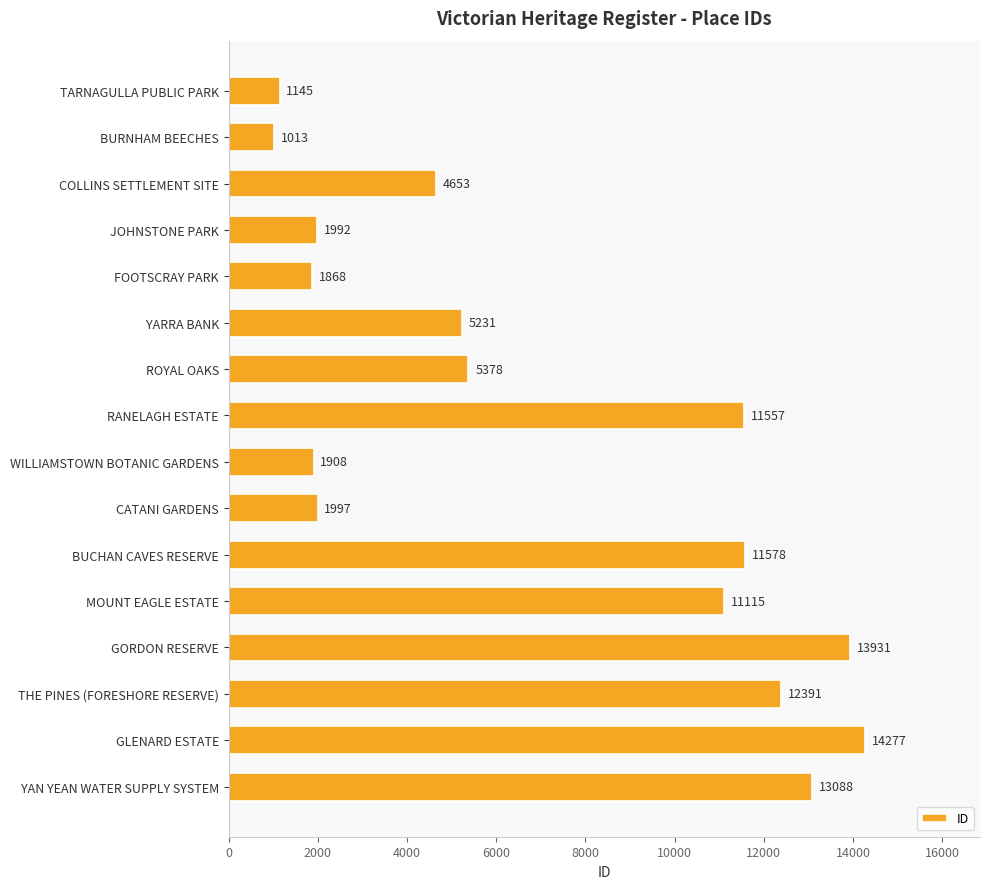

Reading bottom to top, extract all data points from this chart.

YAN YEAN WATER SUPPLY SYSTEM=13088	GLENARD ESTATE=14277	THE PINES (FORESHORE RESERVE)=12391	GORDON RESERVE=13931	MOUNT EAGLE ESTATE=11115	BUCHAN CAVES RESERVE=11578	CATANI GARDENS=1997	WILLIAMSTOWN BOTANIC GARDENS=1908	RANELAGH ESTATE=11557	ROYAL OAKS=5378	YARRA BANK=5231	FOOTSCRAY PARK=1868	JOHNSTONE PARK=1992	COLLINS SETTLEMENT SITE=4653	BURNHAM BEECHES=1013	TARNAGULLA PUBLIC PARK=1145